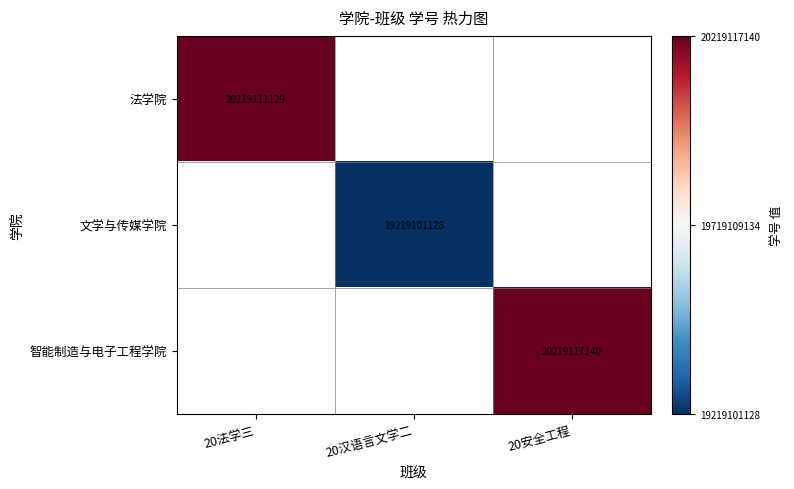

True or false: 法学院 has a value of 8251149198 at 20法学三.

False